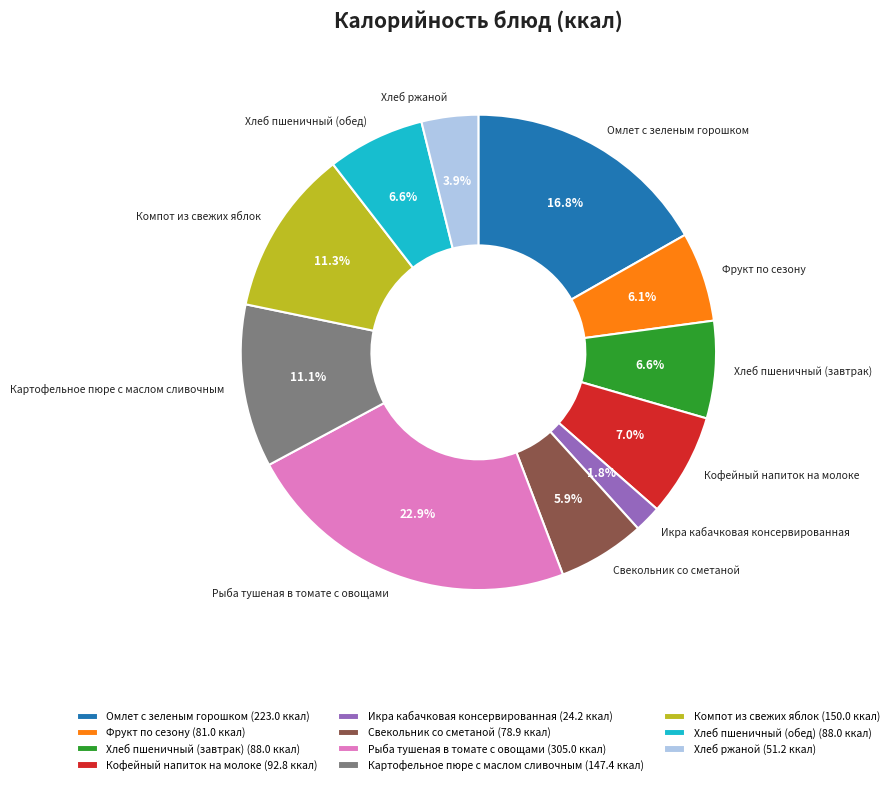

Do Омлет с зеленым горошком and Хлеб пшеничный (обед) together represent more than half of the pie?

No